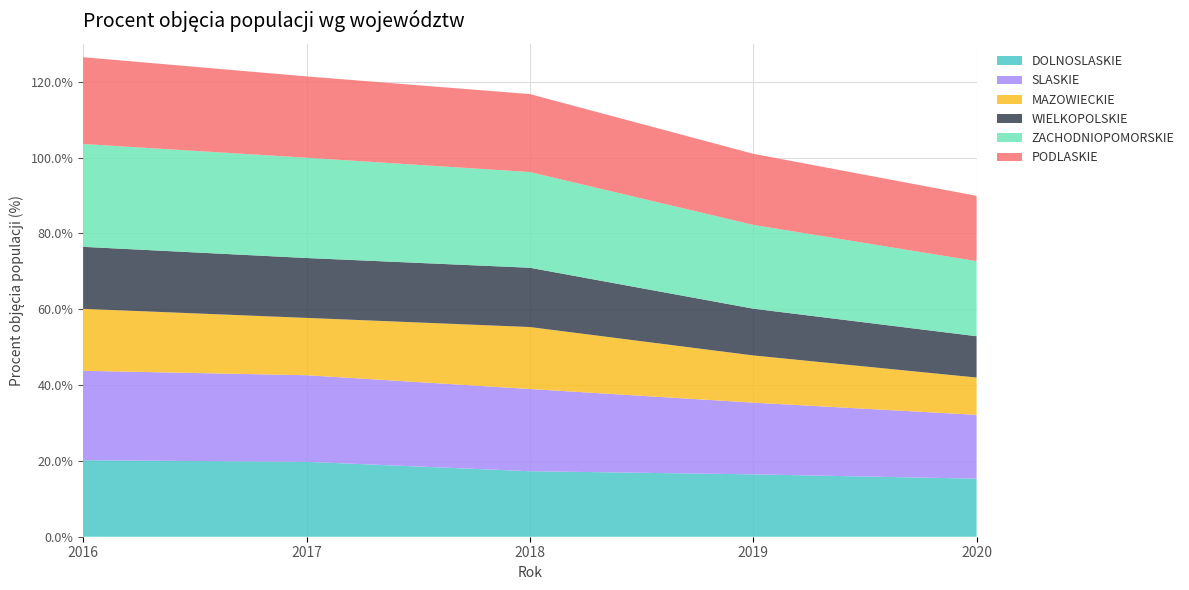

Reading left to right, transcribe all the data shown in this chart.

DOLNOSLASKIE: 2016=20.2	2017=19.8	2018=17.3	2019=16.4	2020=15.3
SLASKIE: 2016=23.6	2017=22.8	2018=21.7	2019=18.9	2020=16.8
MAZOWIECKIE: 2016=16.3	2017=15.1	2018=16.3	2019=12.4	2020=9.8
WIELKOPOLSKIE: 2016=16.4	2017=15.8	2018=15.6	2019=12.3	2020=10.9
ZACHODNIOPOMORSKIE: 2016=27.1	2017=26.4	2018=25.2	2019=22.1	2020=19.8
PODLASKIE: 2016=22.9	2017=21.4	2018=20.6	2019=18.8	2020=17.2